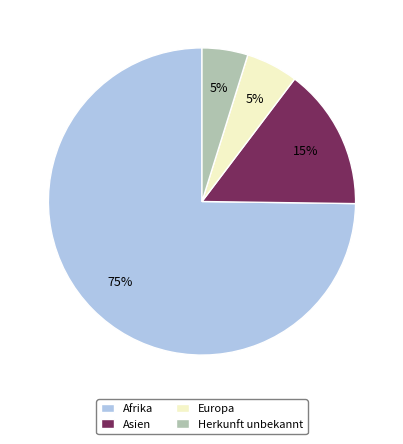

Which slice represents more than half of the pie?

Afrika